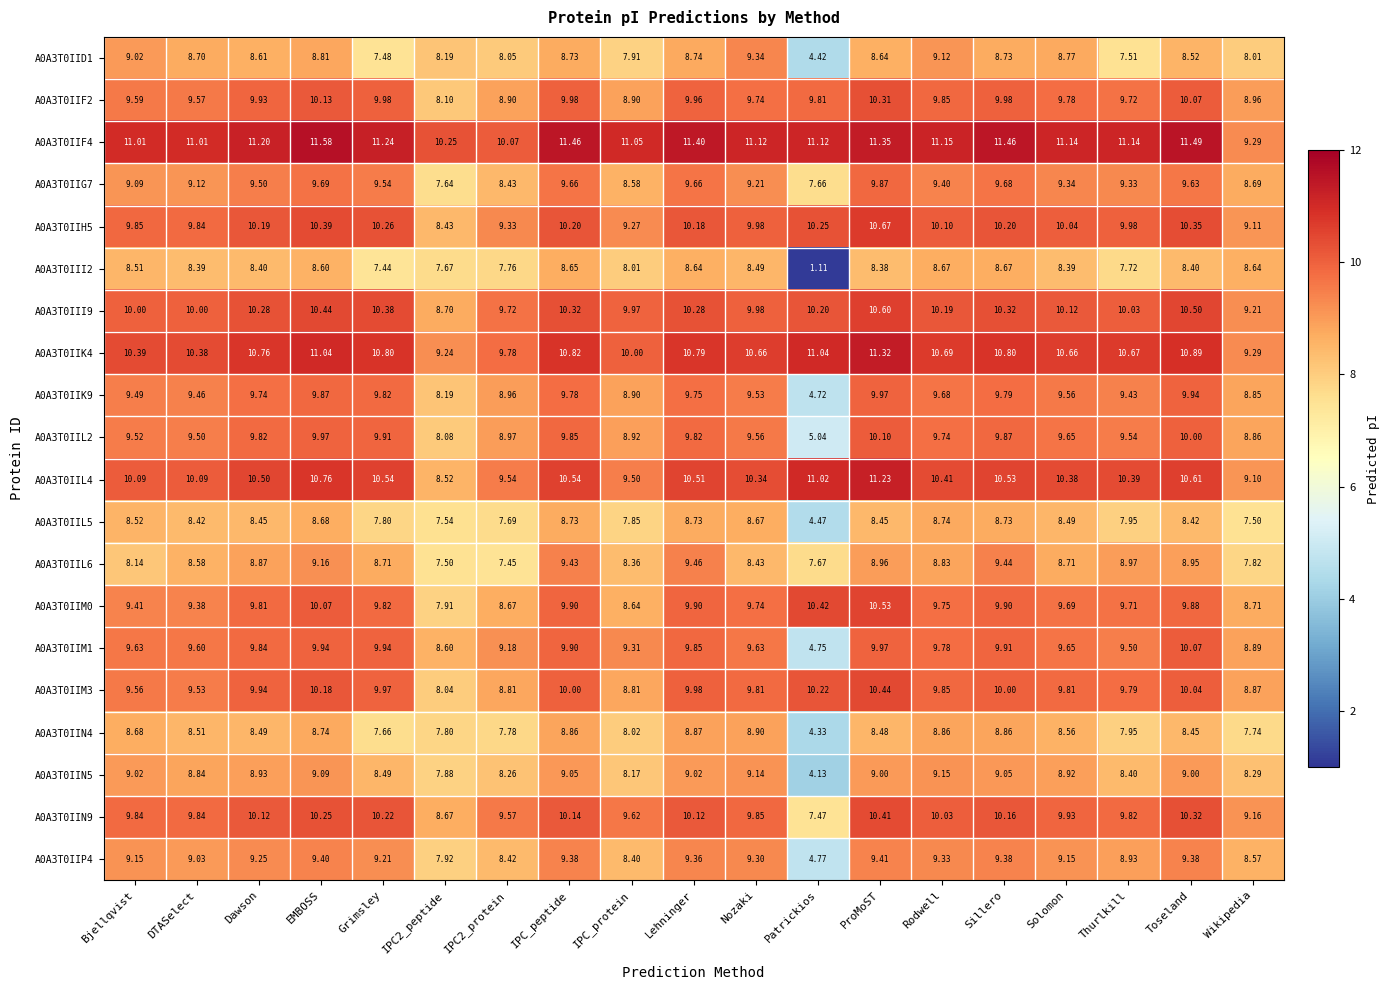

At which category is the sum across all series the highest?

ProMoST